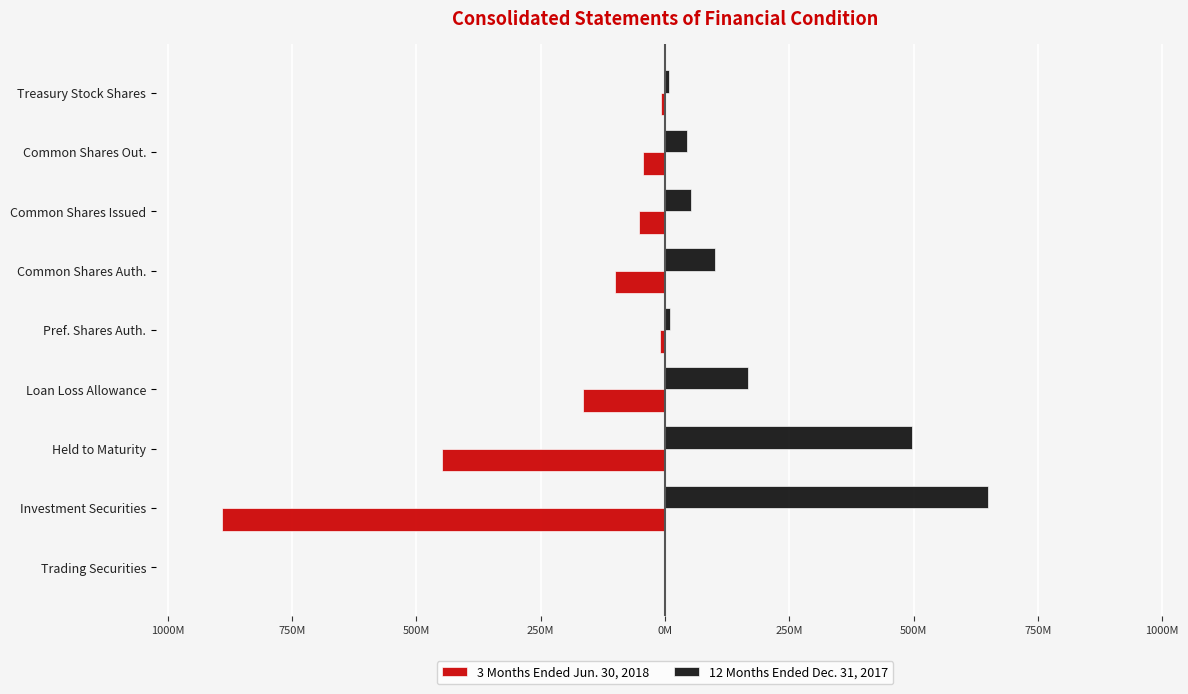

What are all the series names shown in the legend?

3 Months Ended Jun. 30, 2018, 12 Months Ended Dec. 31, 2017